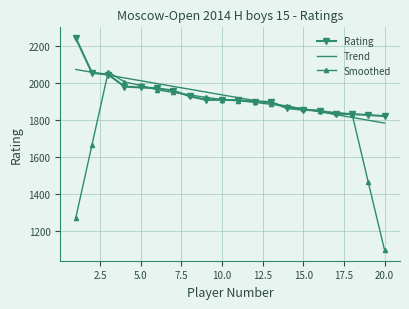

What is the highest value of the Rating series?

2244.0